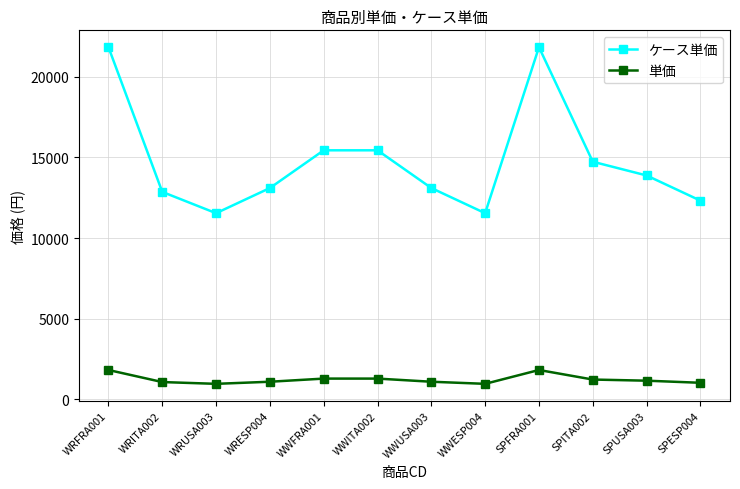

Which series has the largest total across all categories?

ケース単価